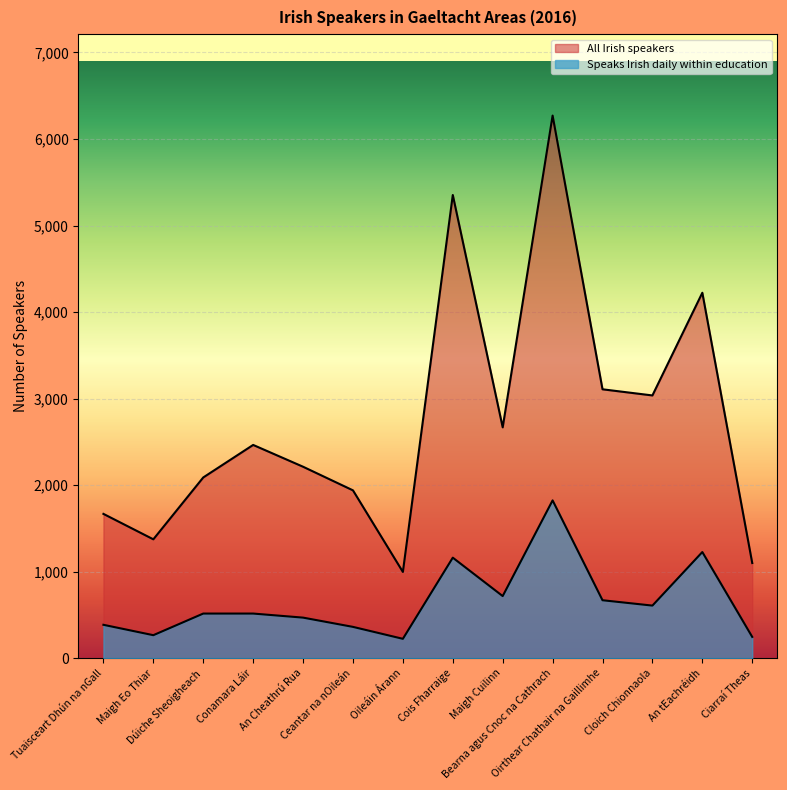

True or false: All Irish speakers has a value of 5227 at Oirthear Chathair na Gaillimhe.

False